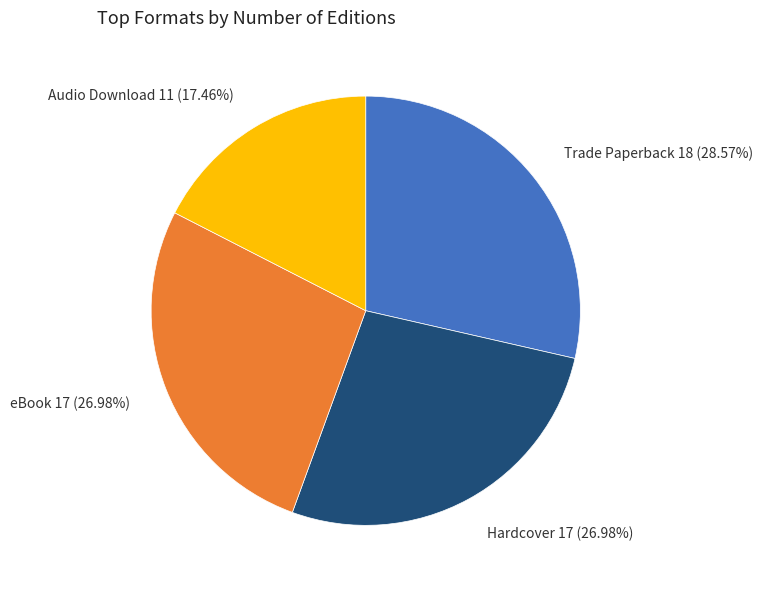

Which has a higher value, Audio Download or Hardcover?

Hardcover